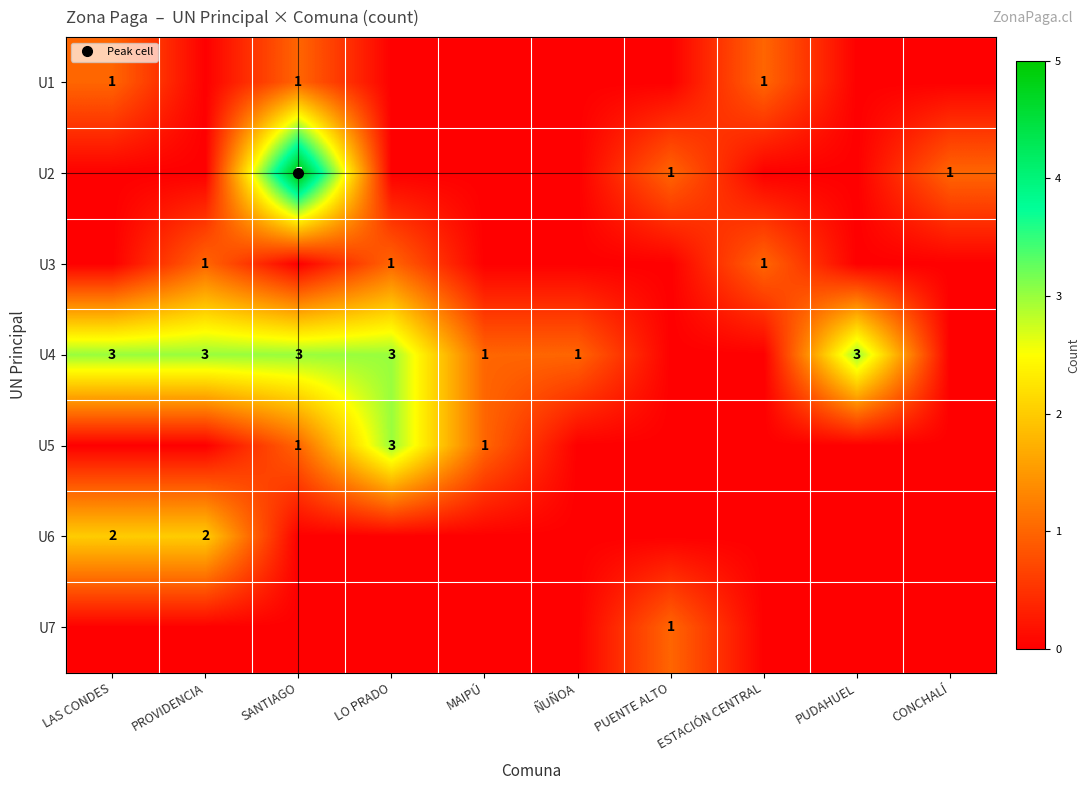

What is the sum of all U6 values?

4